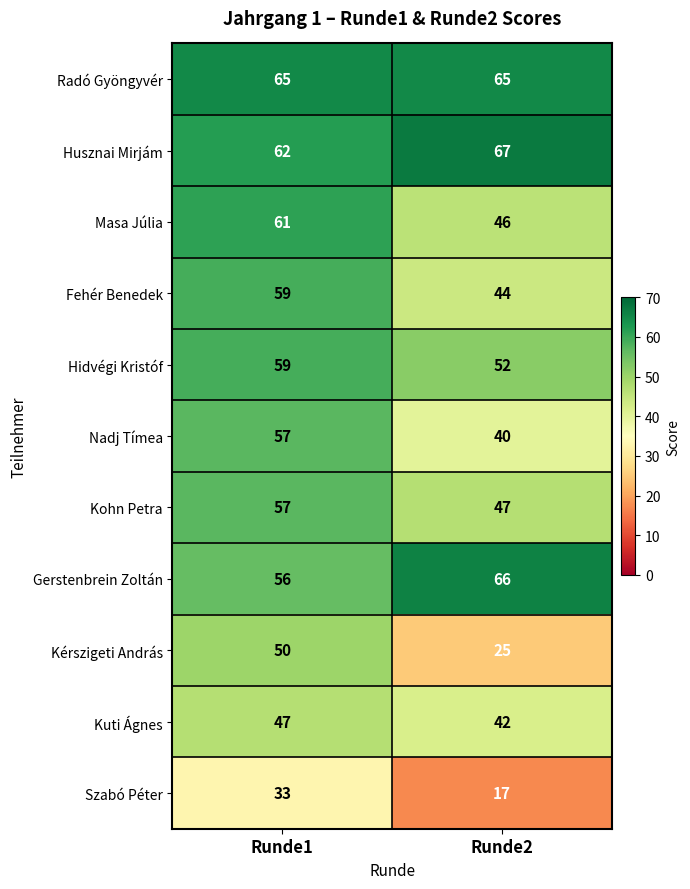

The value of Nadj Tímea at Runde2 is 58. True or false?

False